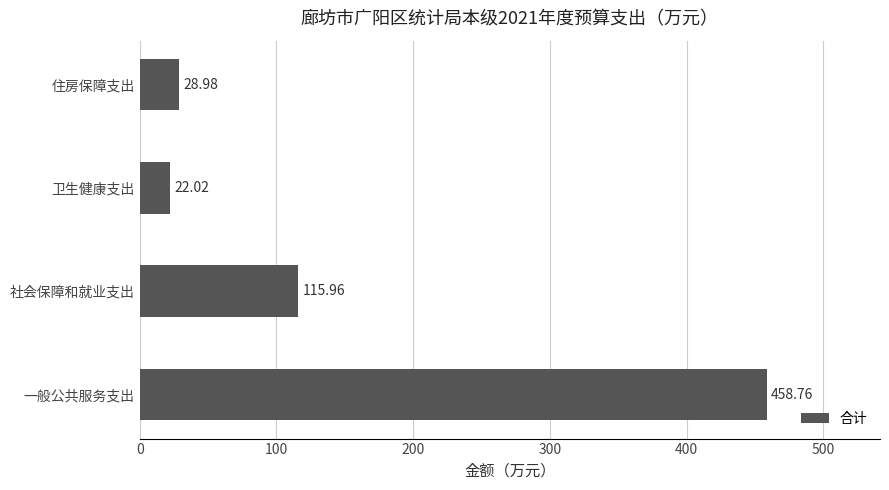

How many values are below 115?

2